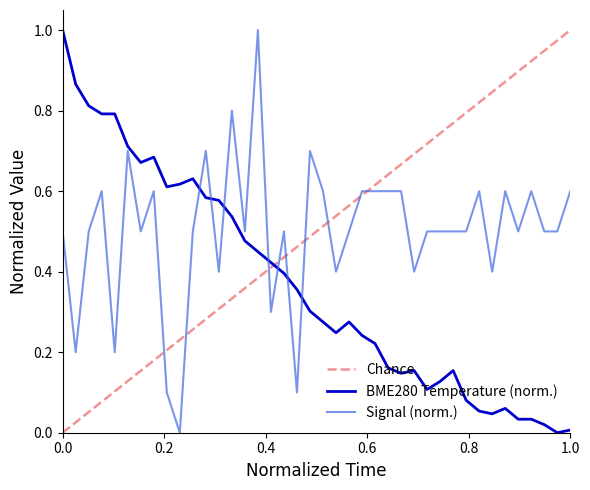

True or false: Signal (norm.) and BME280 Temperature (norm.) intersect in this chart.

True